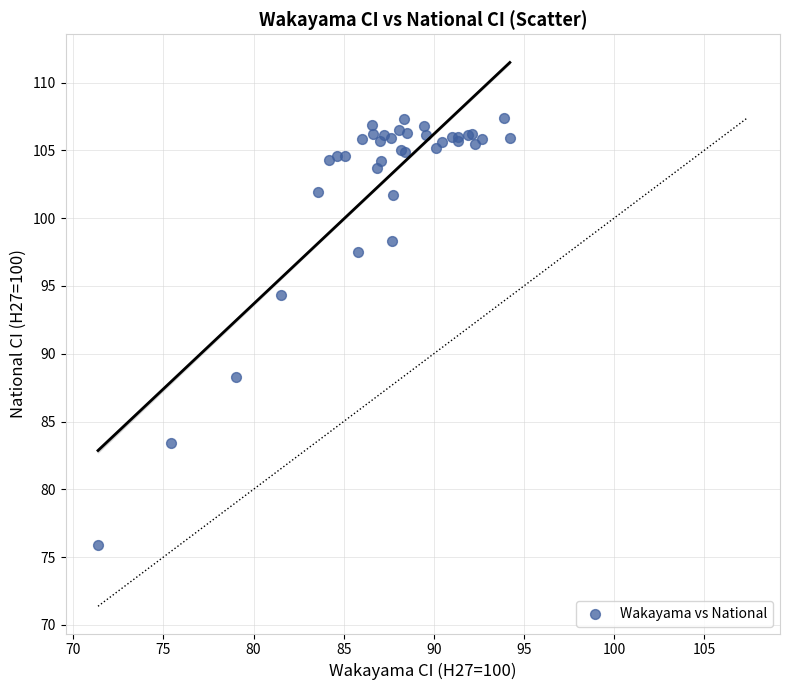

What Y value in the scatter plot is closest to 91?

88.3